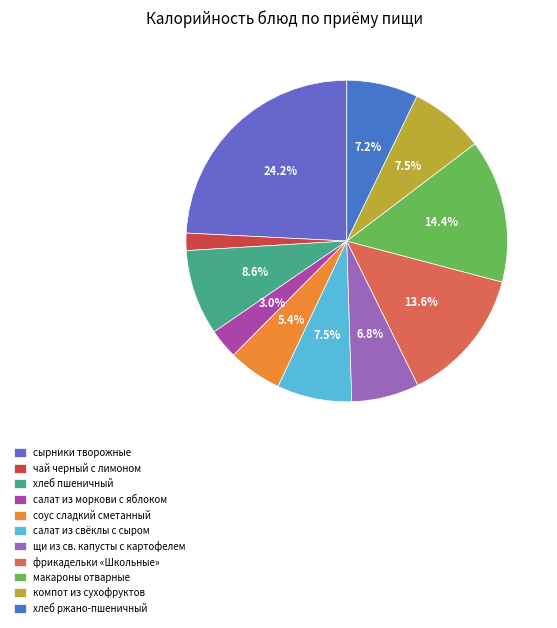

Does фрикадельки «Школьные» account for over 50% of the chart?

No